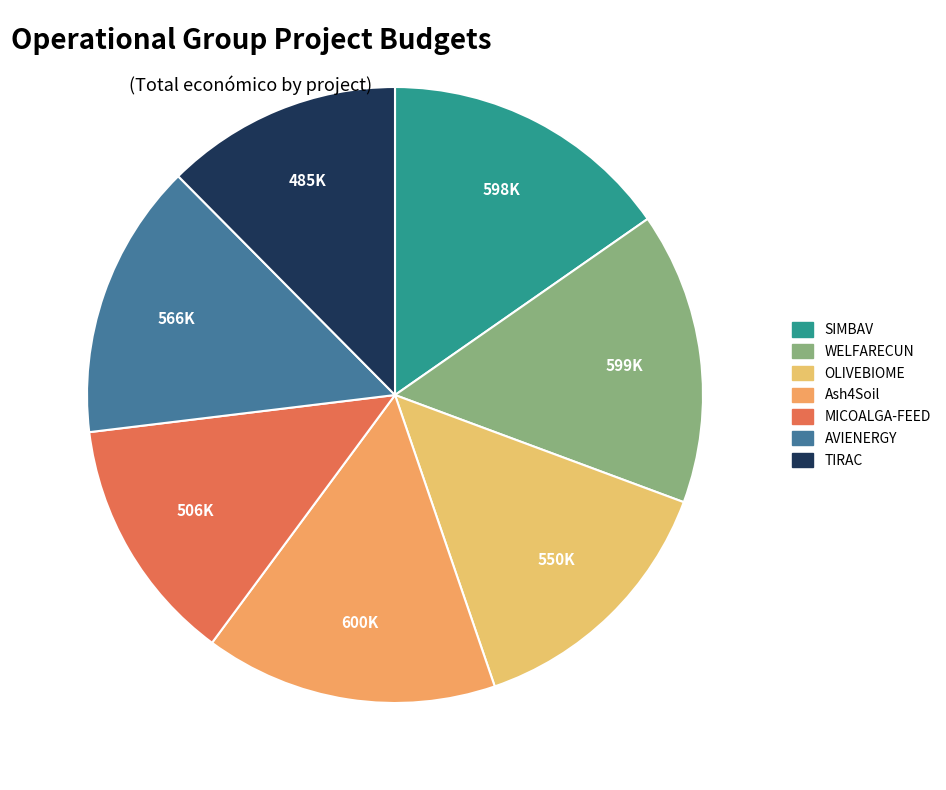

Is the sum of OLIVEBIOME and Ash4Soil greater than half?

No